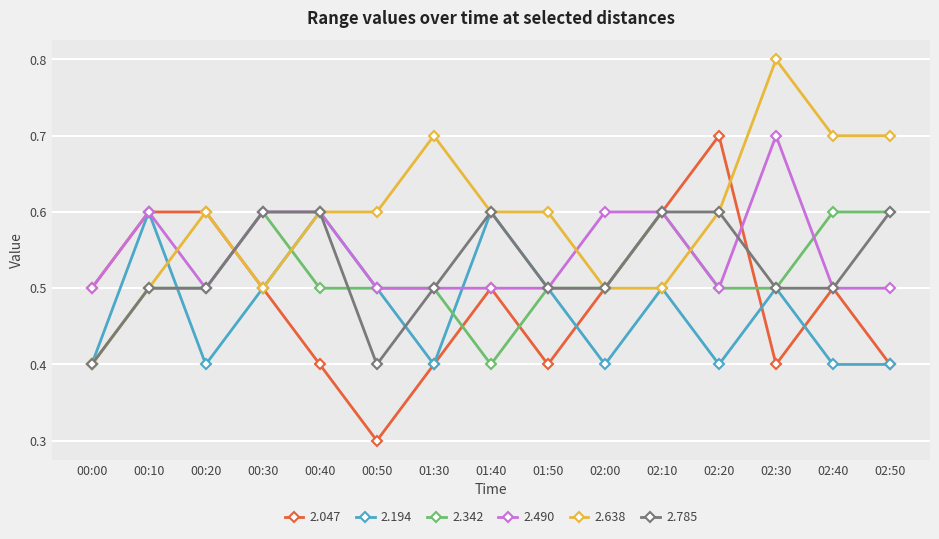

How many categories are shown in the chart?

15